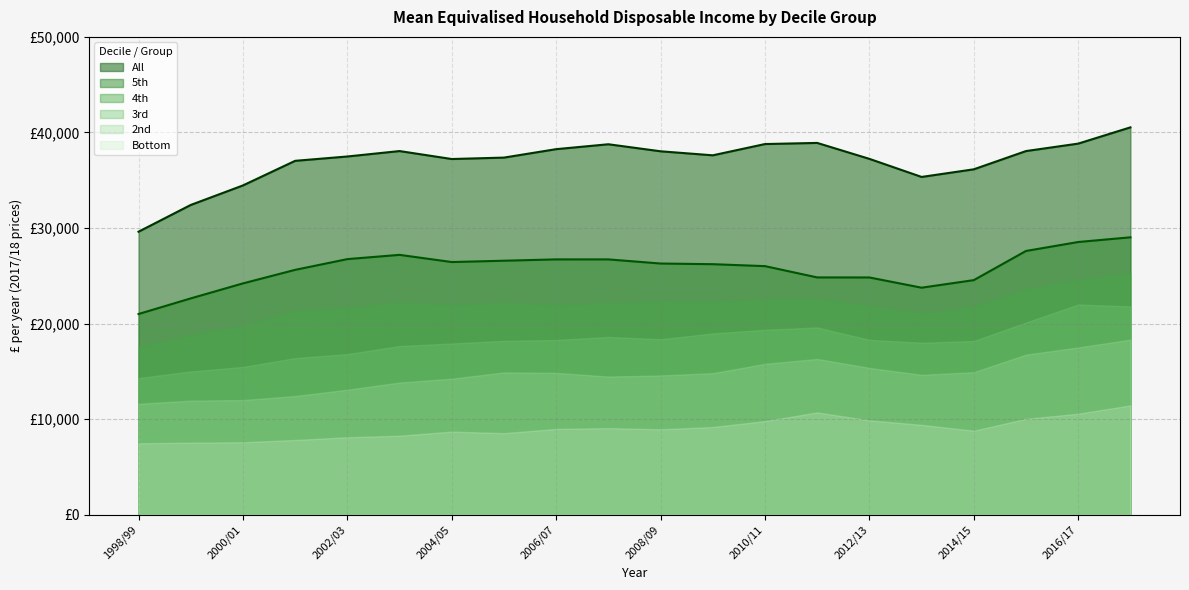

How many data points in 5th (line) are less than 26292?

10